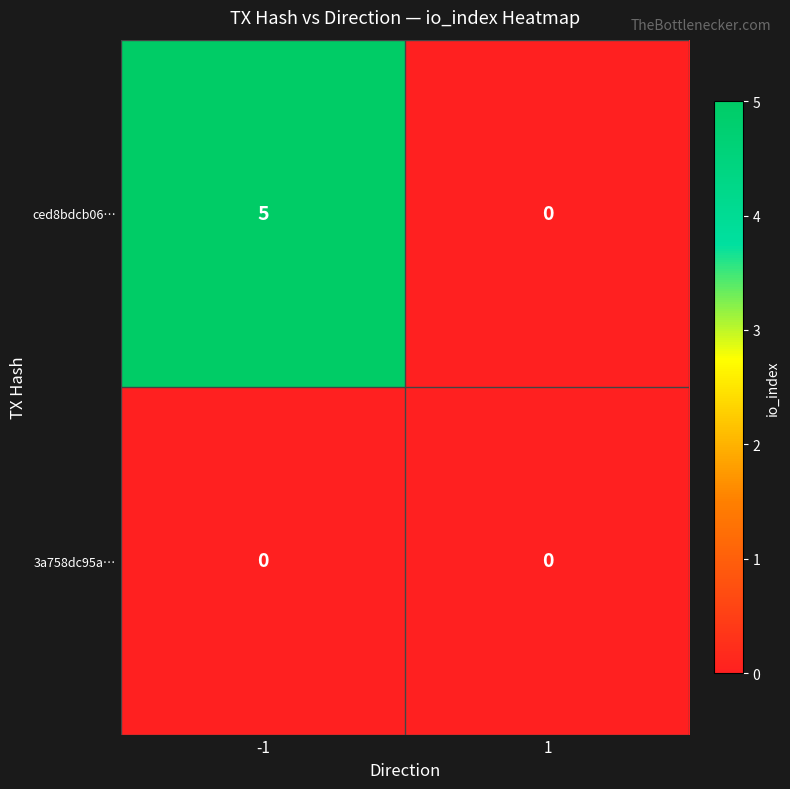

How many distinct data groups are displayed?

2